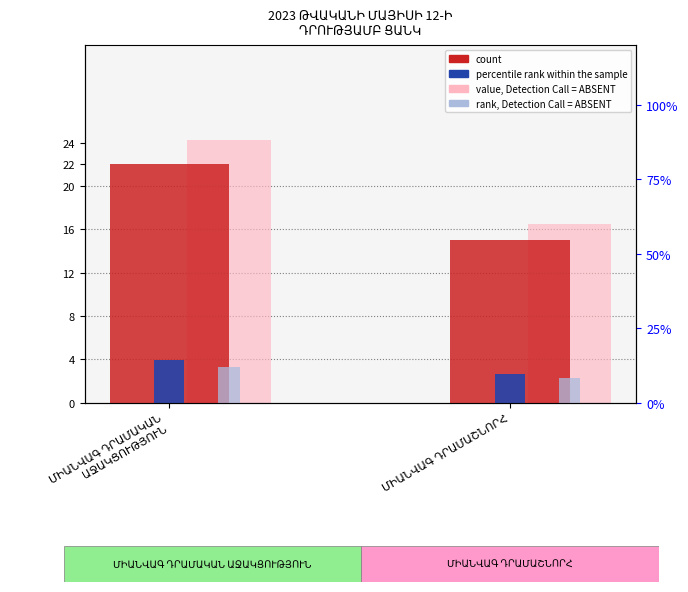

What is the approximate value of count at ՄԻԱՆՎԱԳ ԴՐԱՄԱԿԱՆ
ԱՋԱԿՑՈՒԹՅՈՒՆ?

22.0